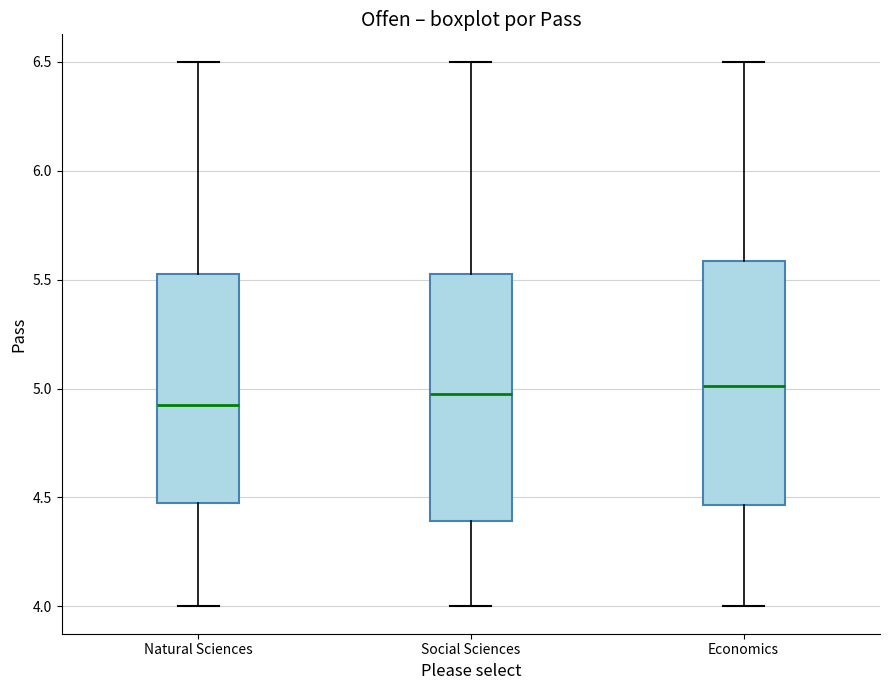

Reading left to right, read every box against the y-axis: the position of its median line, the range the box covers, and the ends of its whiskers. The values are not printed on the chart, so give them approximately, as read against the axis.

Natural Sciences: median 4.95, box 4.45 to 5.50, whiskers 4.00 to 6.50
Social Sciences: median 5.00, box 4.40 to 5.55, whiskers 4.00 to 6.50
Economics: median 5.00, box 4.45 to 5.60, whiskers 4.00 to 6.50